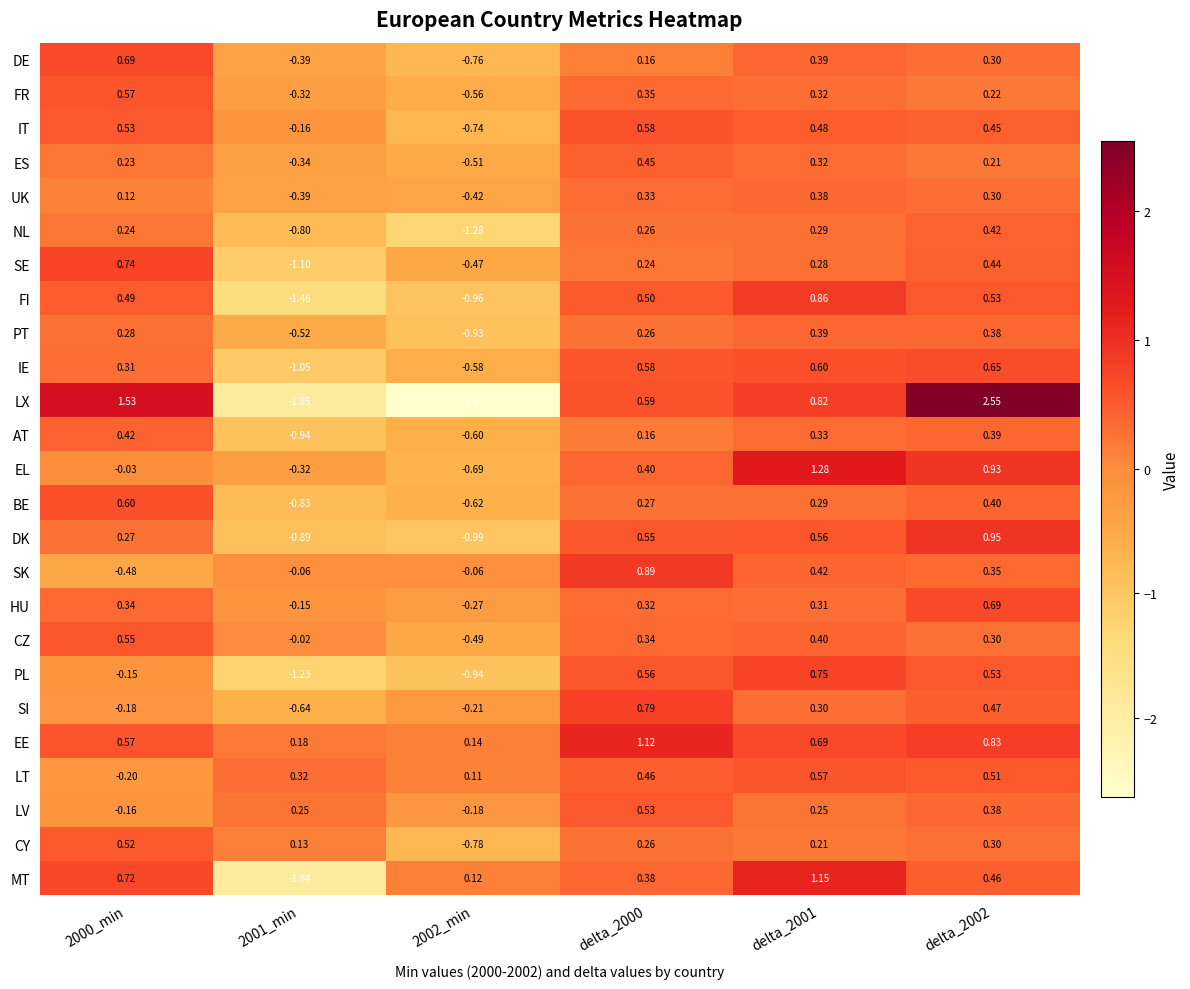

Is the value of NL at 2001_min greater than the value of LV at delta_2002?

No